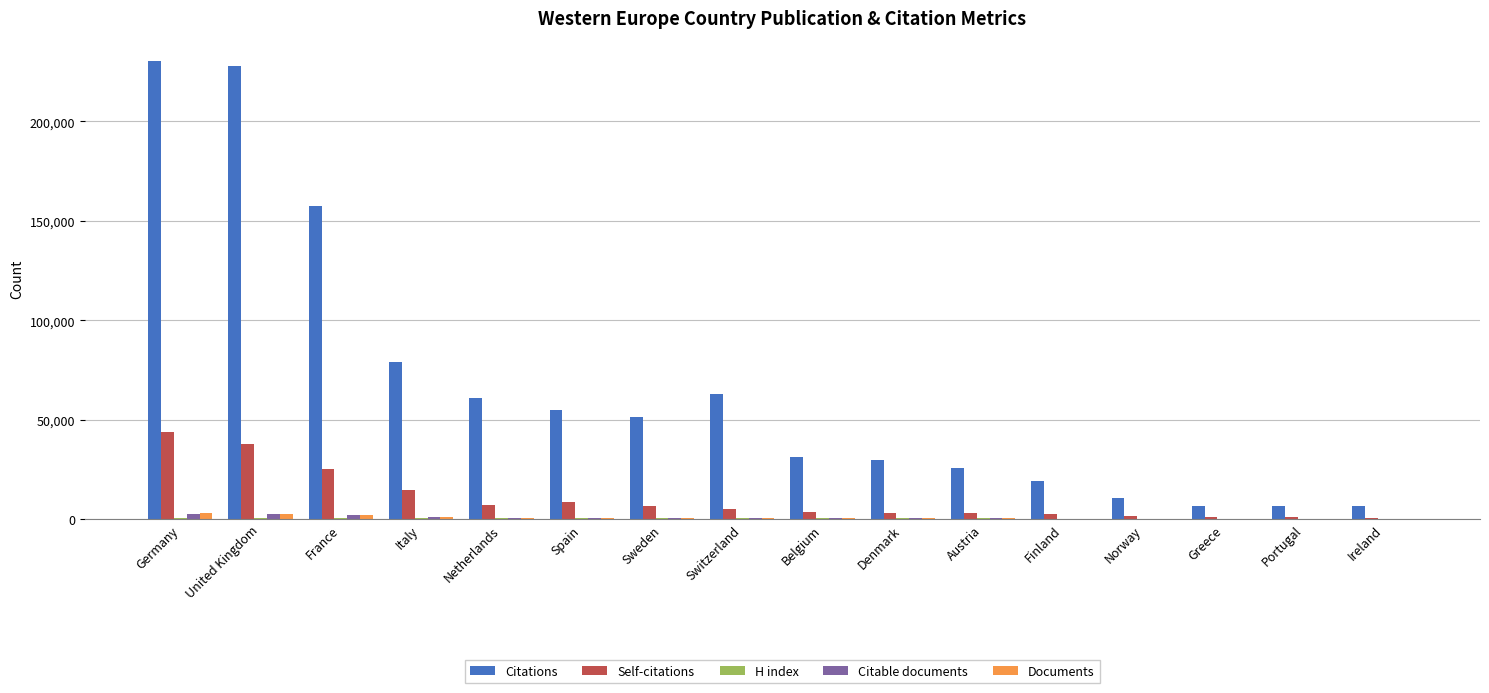

At which label does Self-citations reach its peak?

Germany